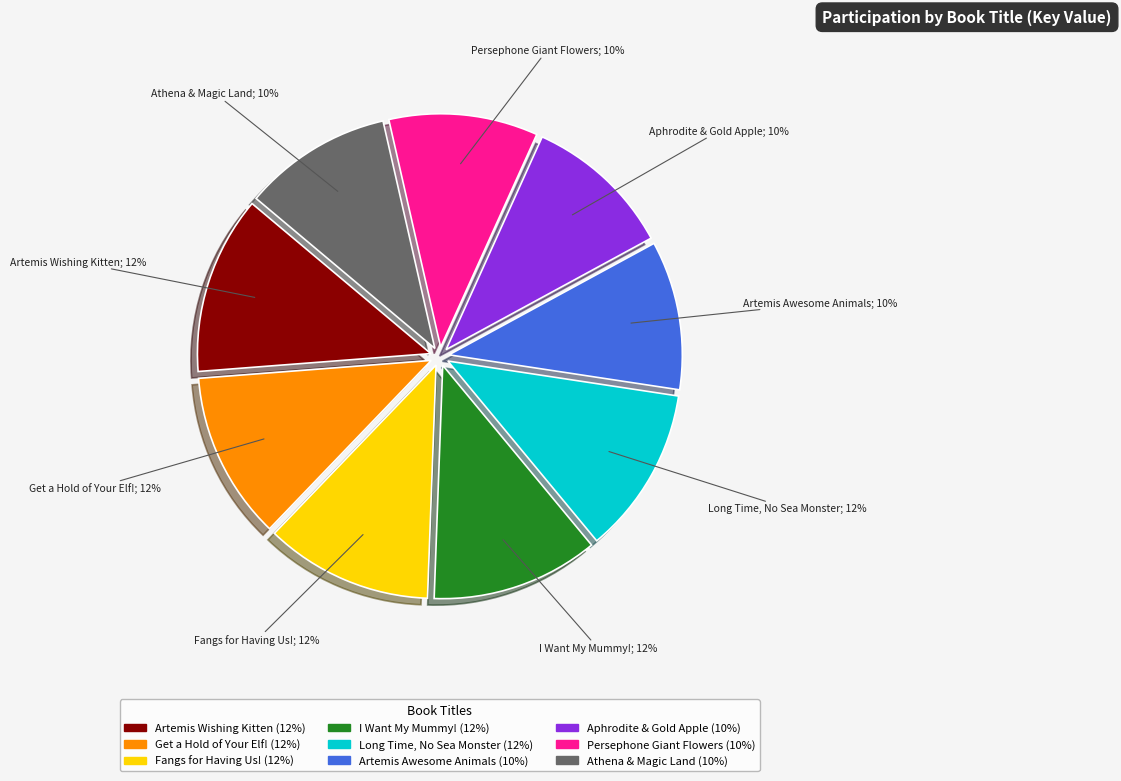

To the nearest percent, what is the difference between the largest and smallest slice percentages?

2%